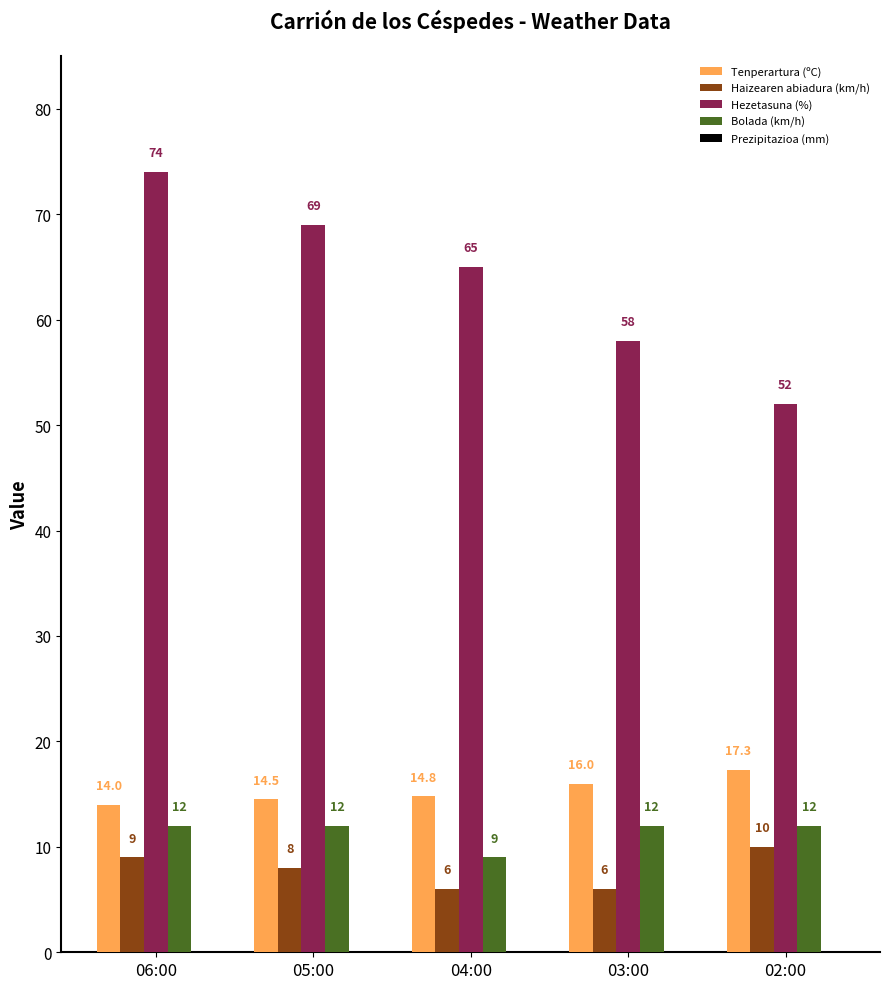

What is the spread (max minus min) of values at 05:00?

61.0